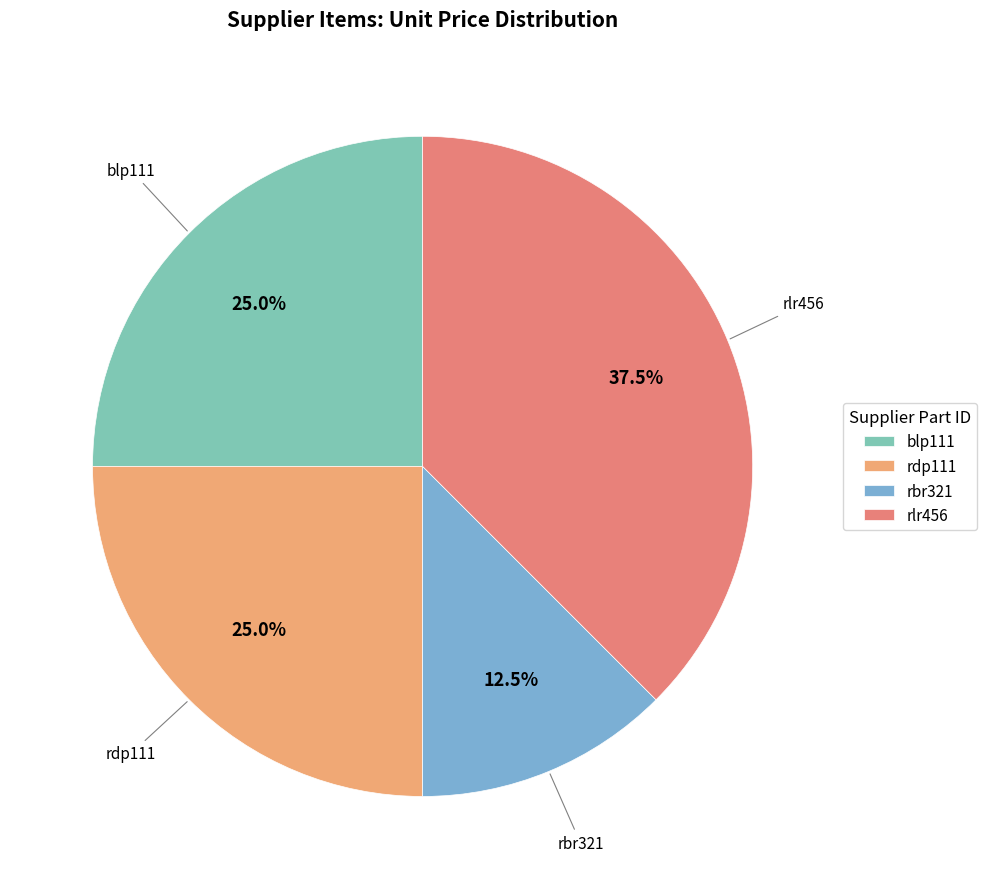

Is it true that blp111 is 14% of the pie?

False